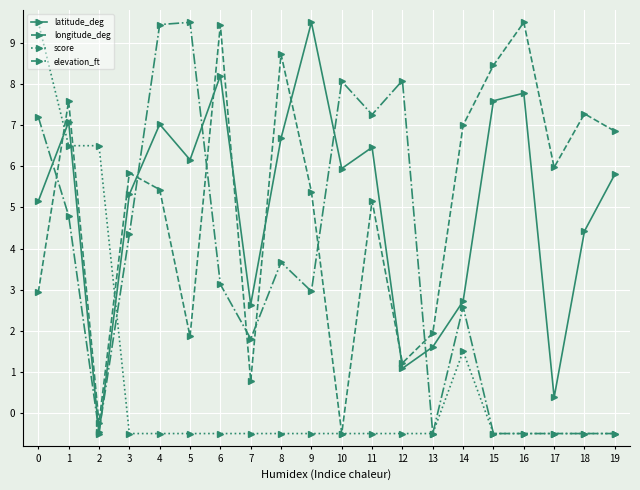

Is this an area chart (filled region under the line)?

No